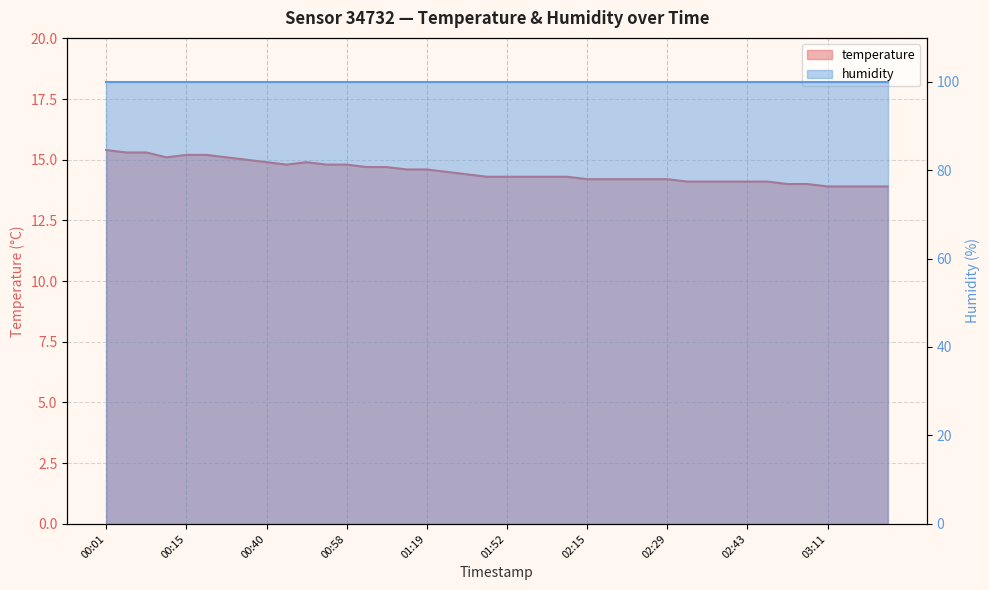

What is the label of the 33rd point from the right?

00:31